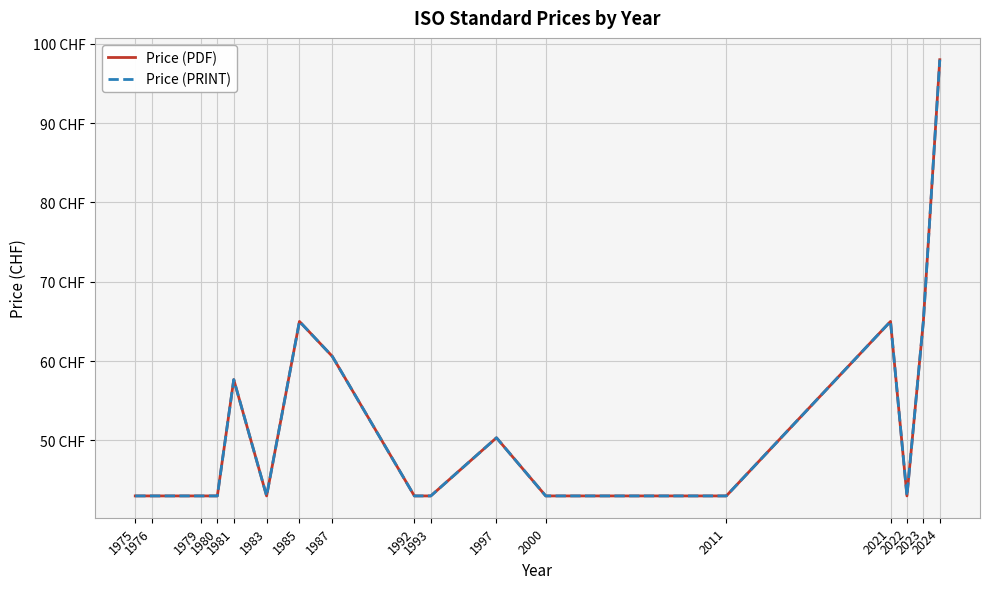

What is the total value across all series at 1983?

86.0